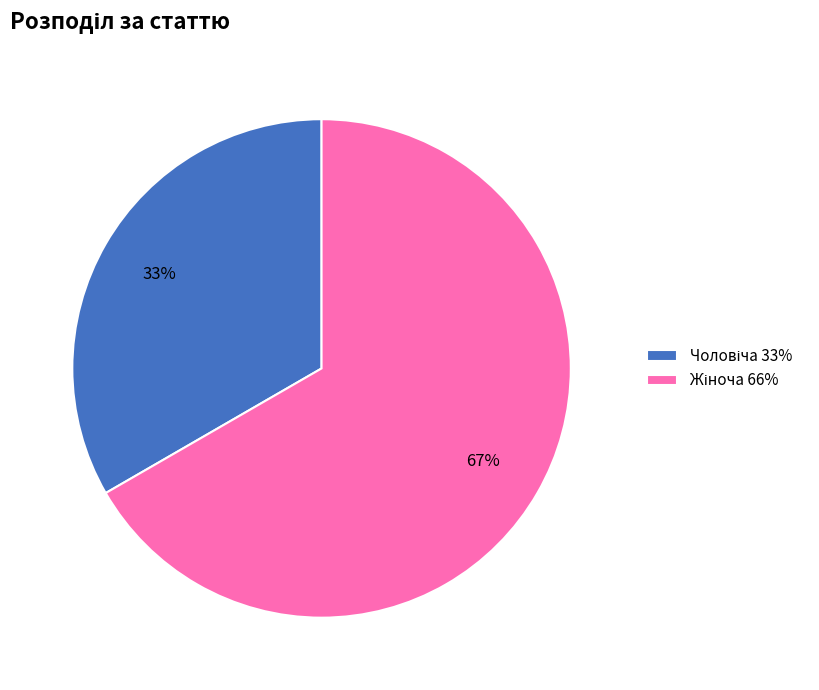

How many segments does this pie chart have?

2